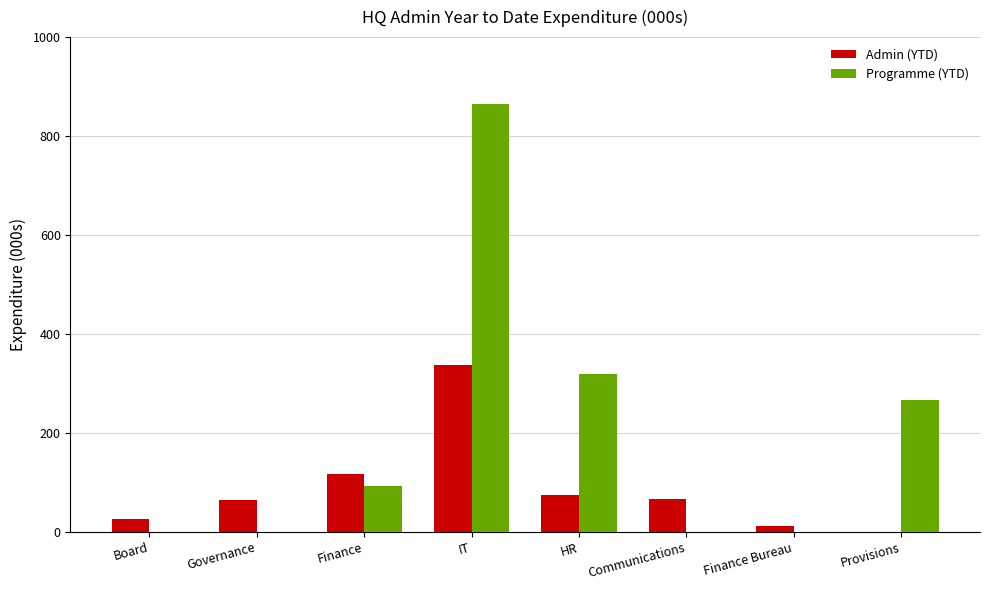

Which series has the largest total across all categories?

Programme (YTD)